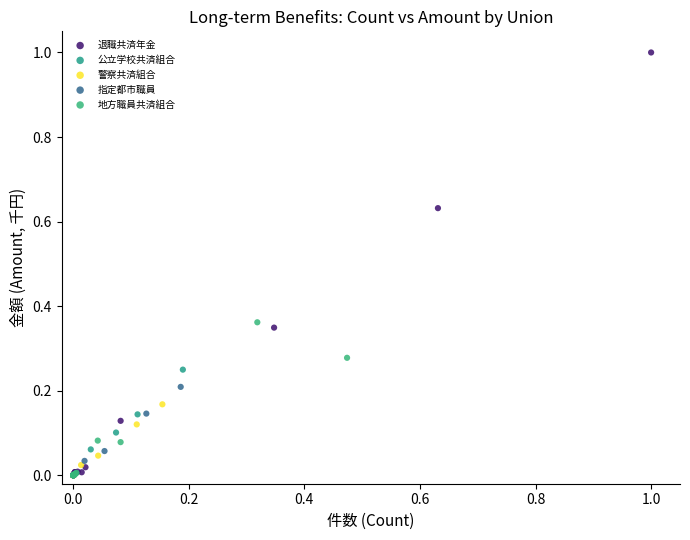

Which series reaches the maximum Y coordinate?

退職共済年金